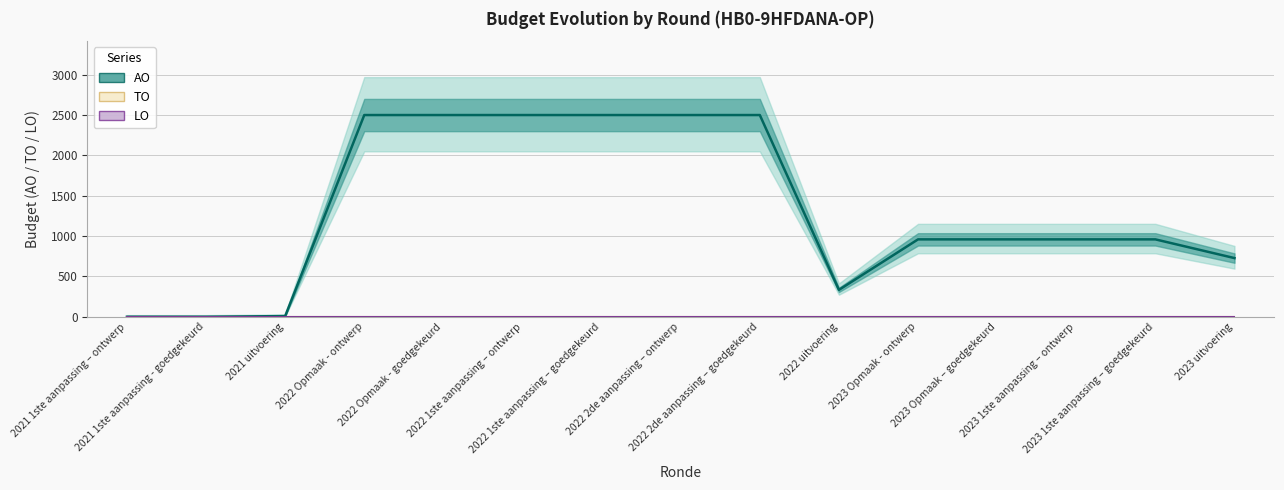

What are all the series names shown in the legend?

AO, TO, LO